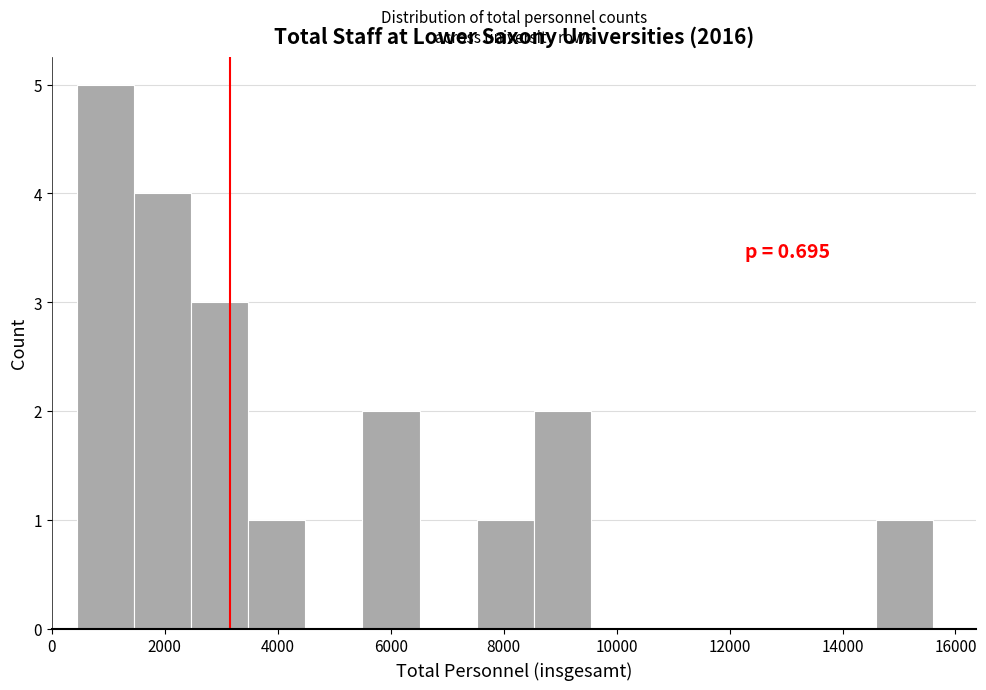

Over which range of the x-axis is the bar tallest?

400 to 1400